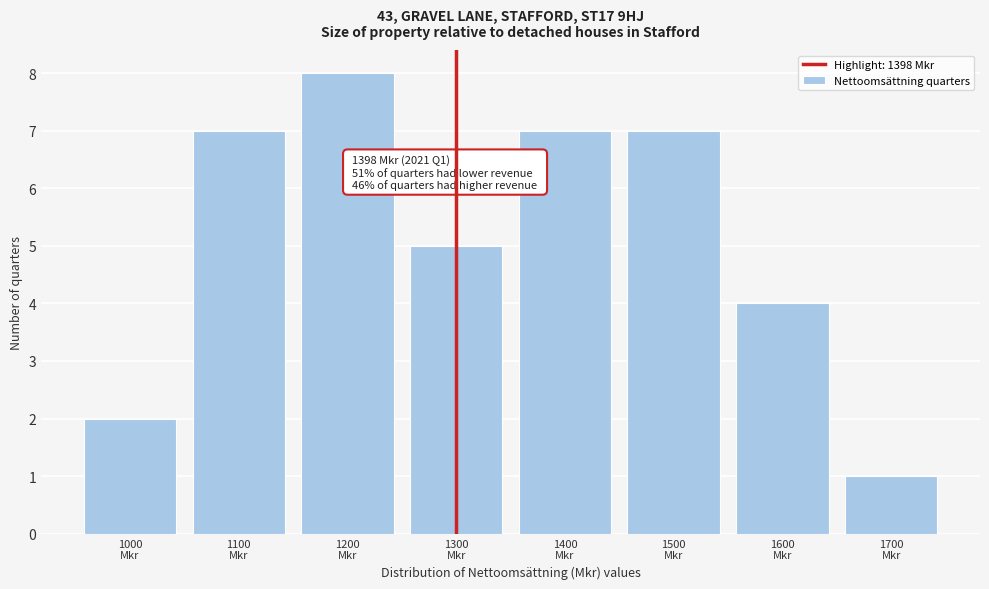

Reading right to left, list all the values displayed in this chart.

1	4	7	7	5	8	7	2